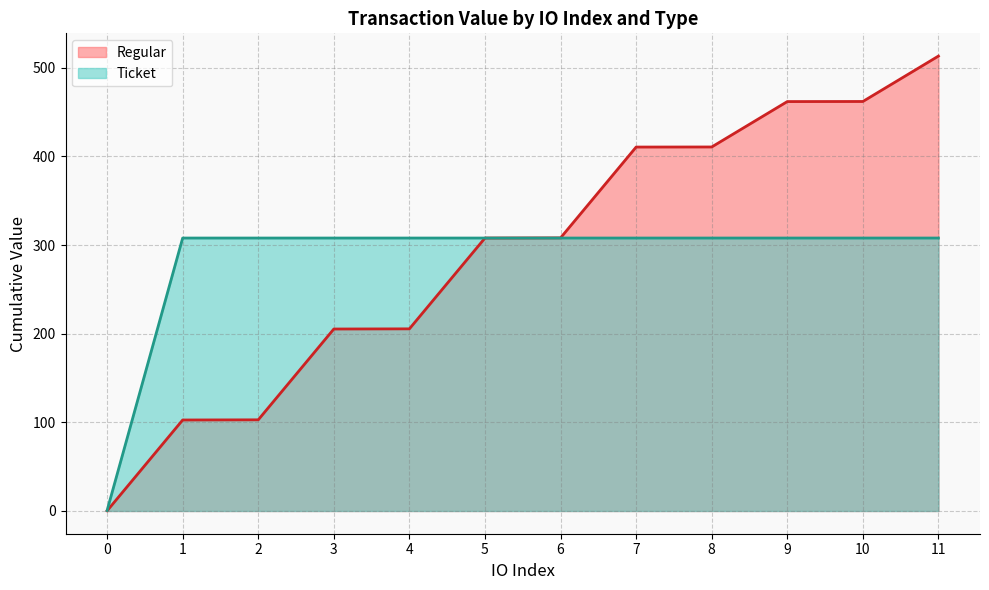

What is the spread (max minus min) of values at 8?

102.8